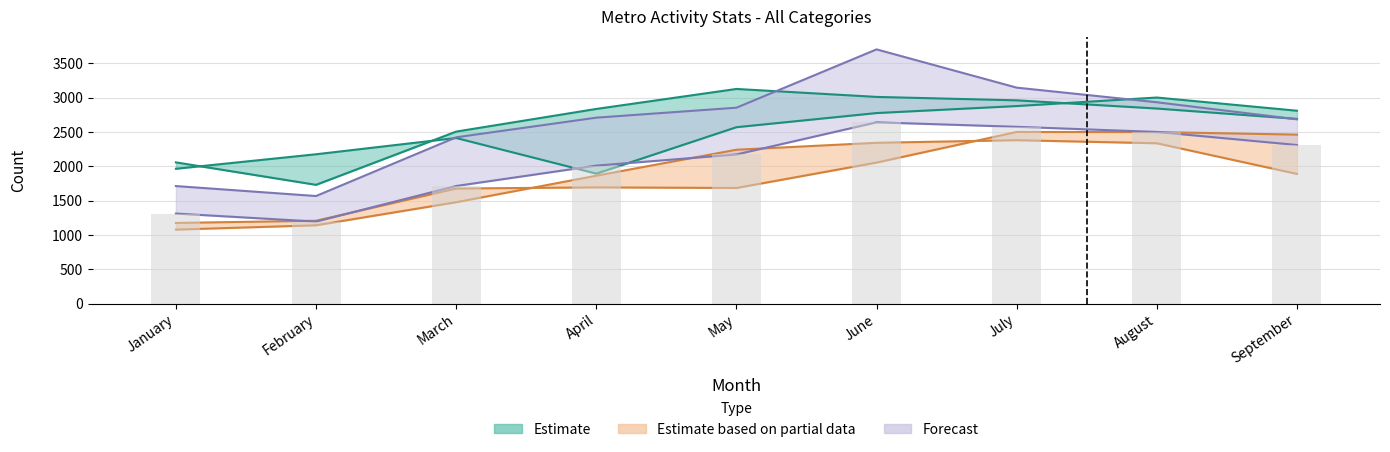

Is it true that New 20 equals 2643 at April?

False